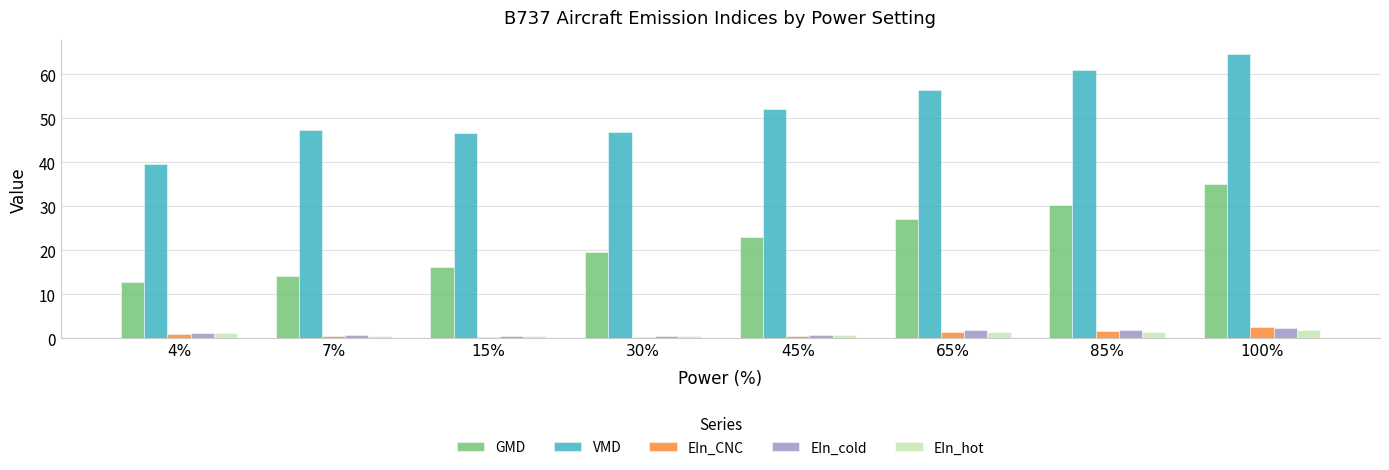

Is it true that VMD equals 36.5 at 65%?

False